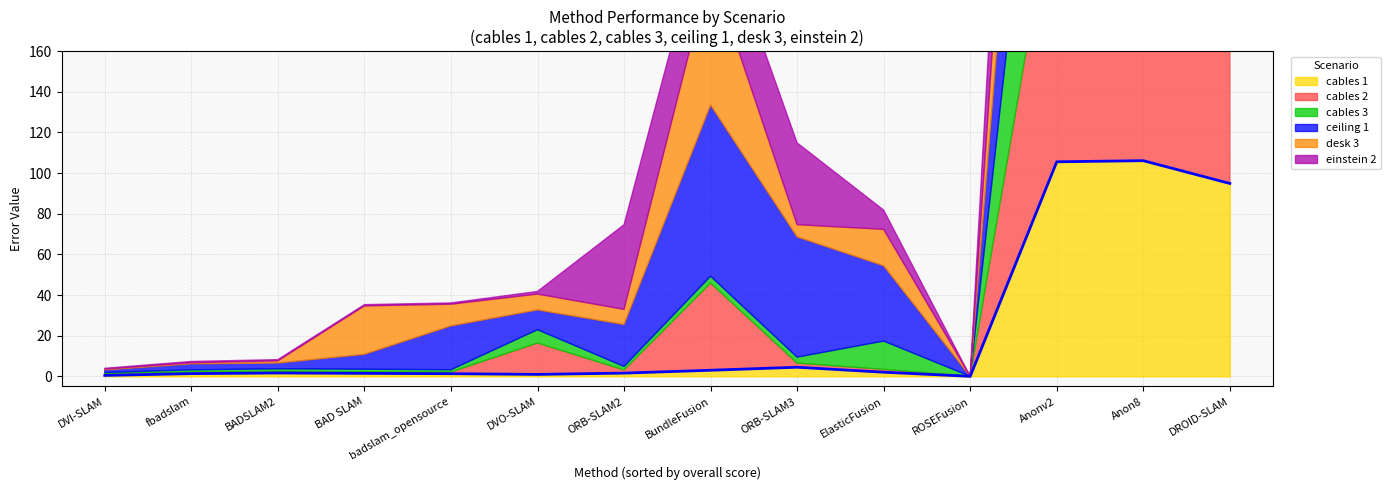

Is it true that cables 1 equals 63.8 at Anon8?

False